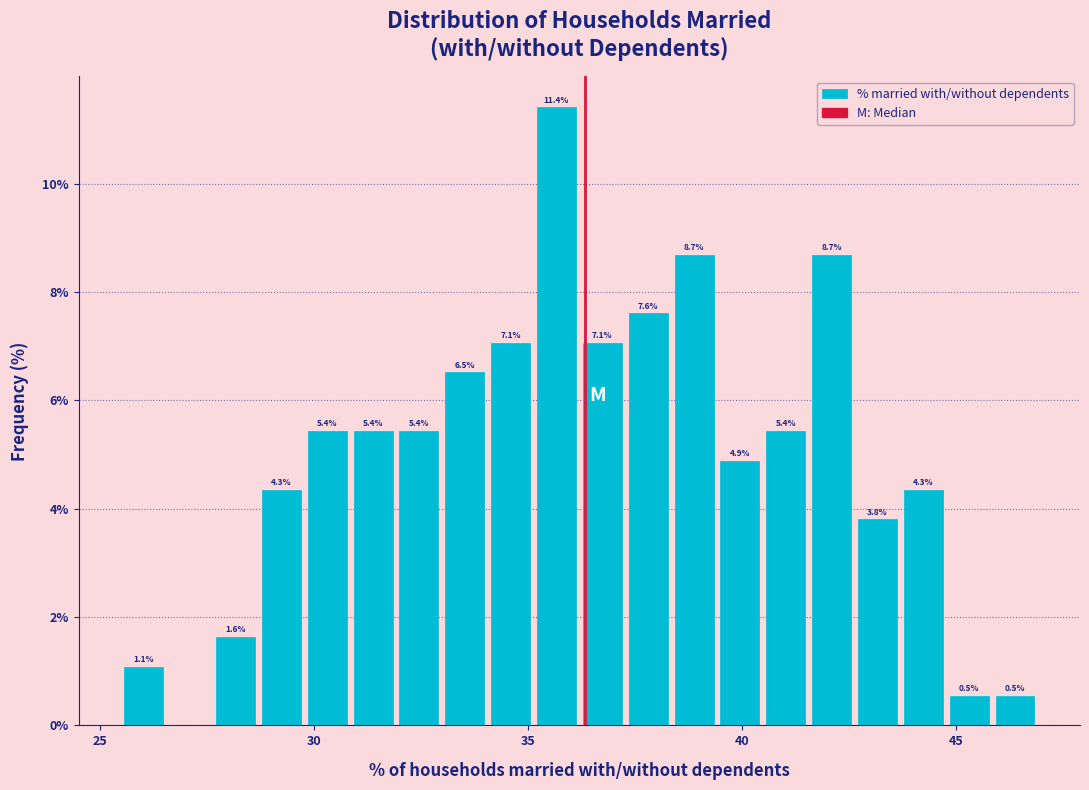

Read against the x-axis, roughly where is the centre of the tallest bar?

35.5